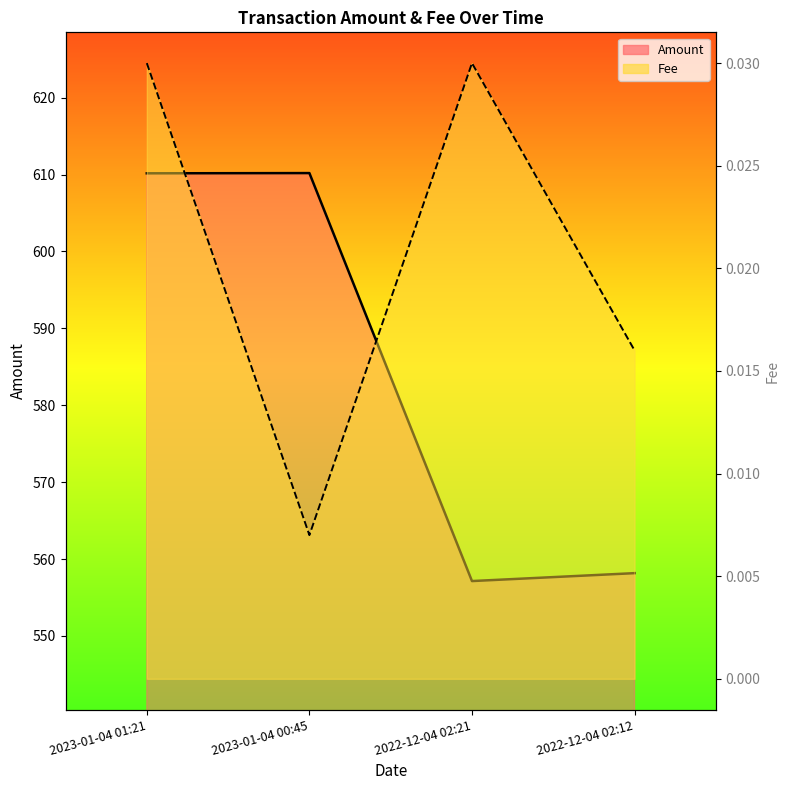

The Fee series shows 0.0 at 2023-01-04 01:21. True or false?

True